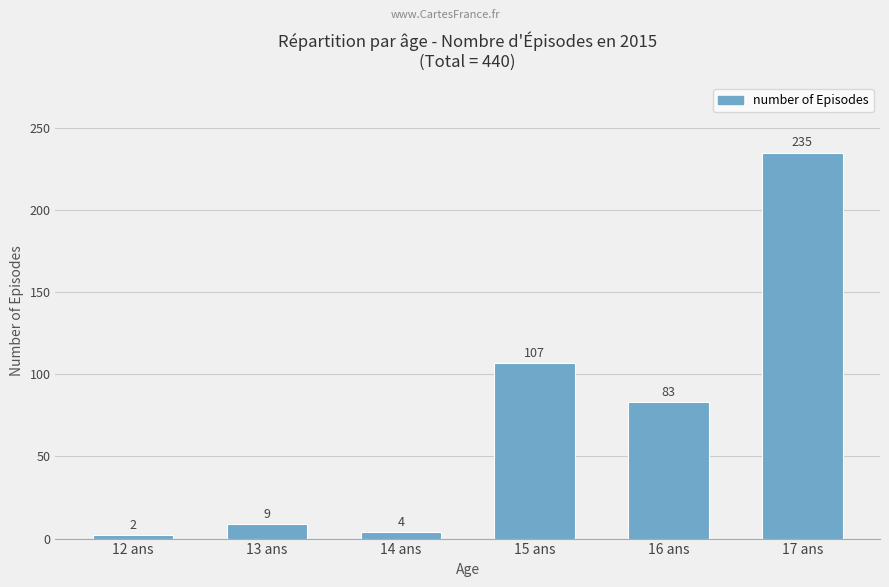

What is the minimum value shown in the chart?

2